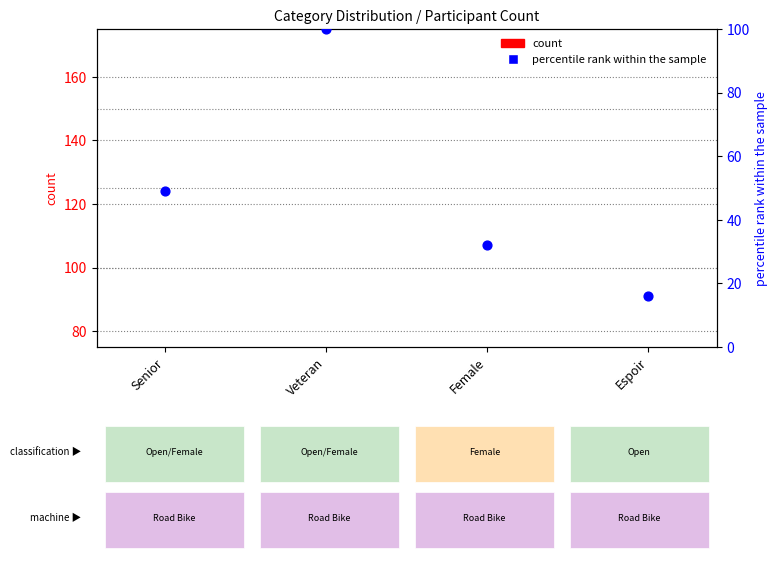

Which series contains the lowest Y value?

count